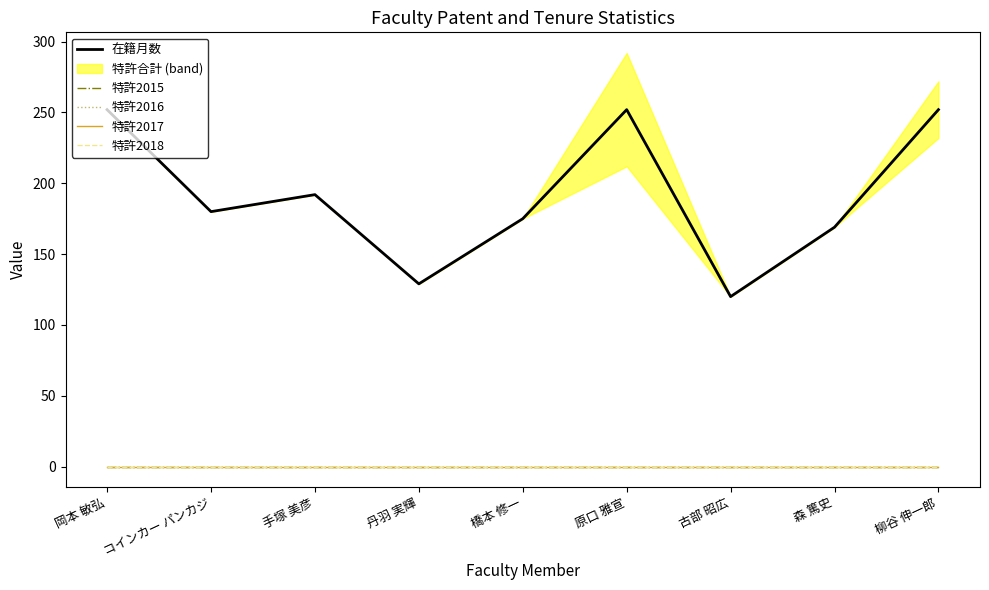

Reading right to left, transcribe all the data shown in this chart.

在籍月数: 252	169	120	252	175	129	192	180	252
特許2015: 0	0	0	0	0	0	0	0	0
特許2016: 0	0	0	0	0	0	0	0	0
特許2017: 0	0	0	0	0	0	0	0	0
特許2018: 0	0	0	0	0	0	0	0	0